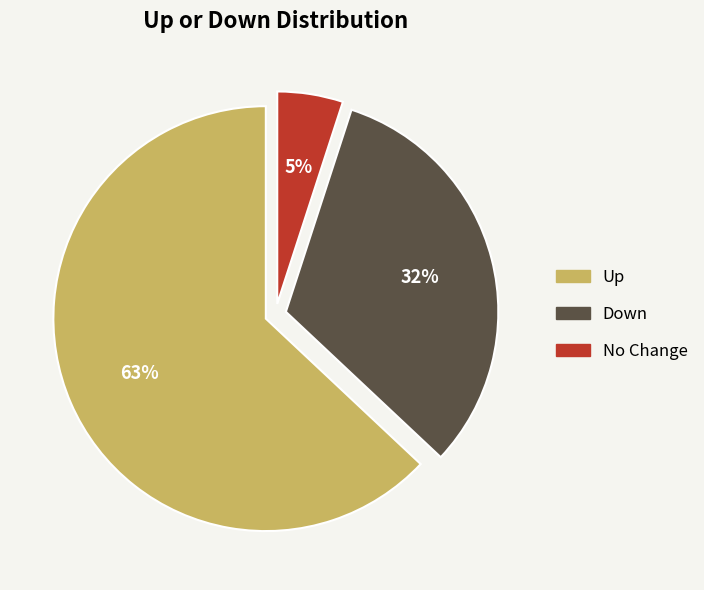

Count the number of slices in the pie.

3